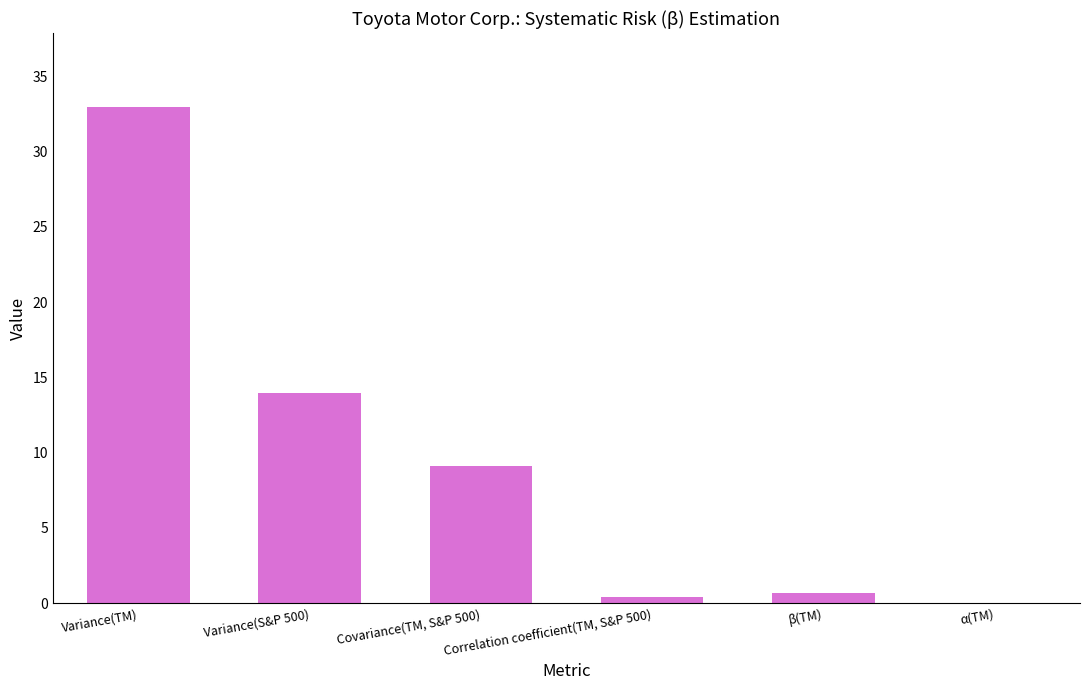

True or false: the data shows 13.9 at Variance(S&P 500).

True